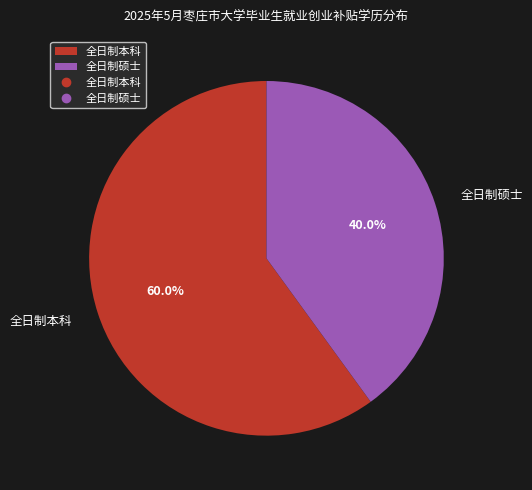

What percentage is NOT represented by 全日制本科?

40.0%